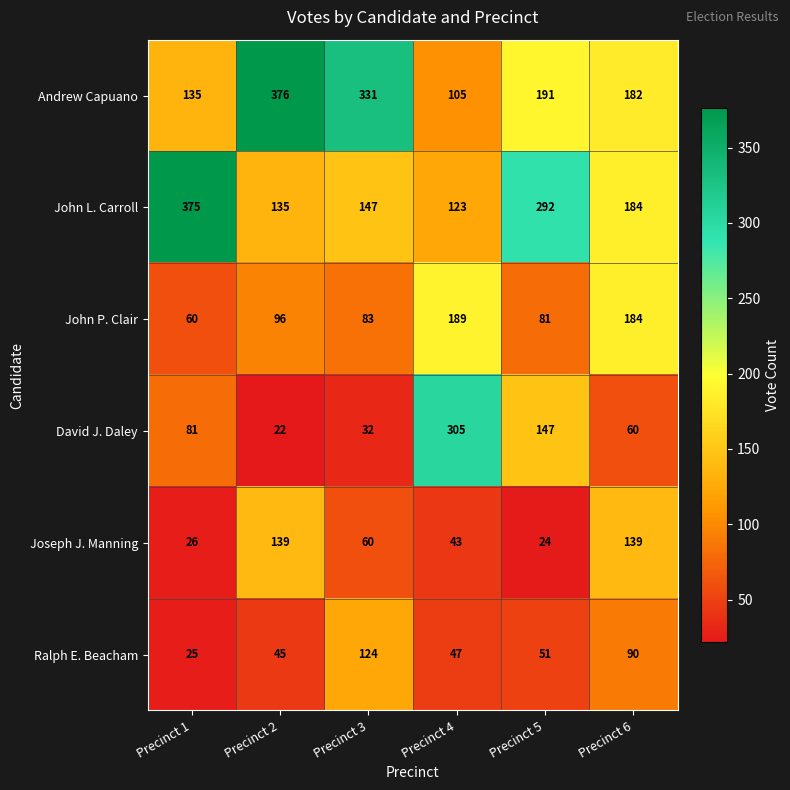

At which label does John L. Carroll first exceed 184?

Precinct 1